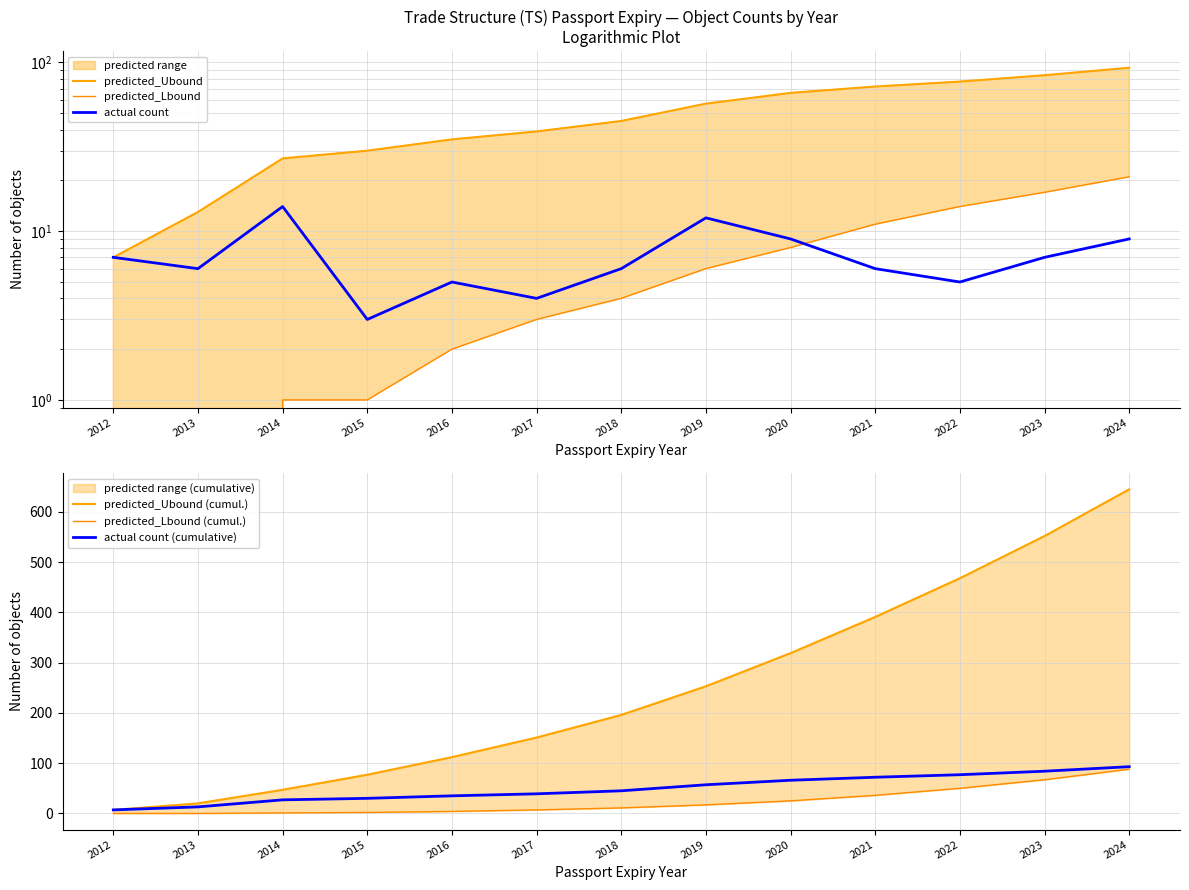

How many values in the actual count (cumulative) series are below 45?

6